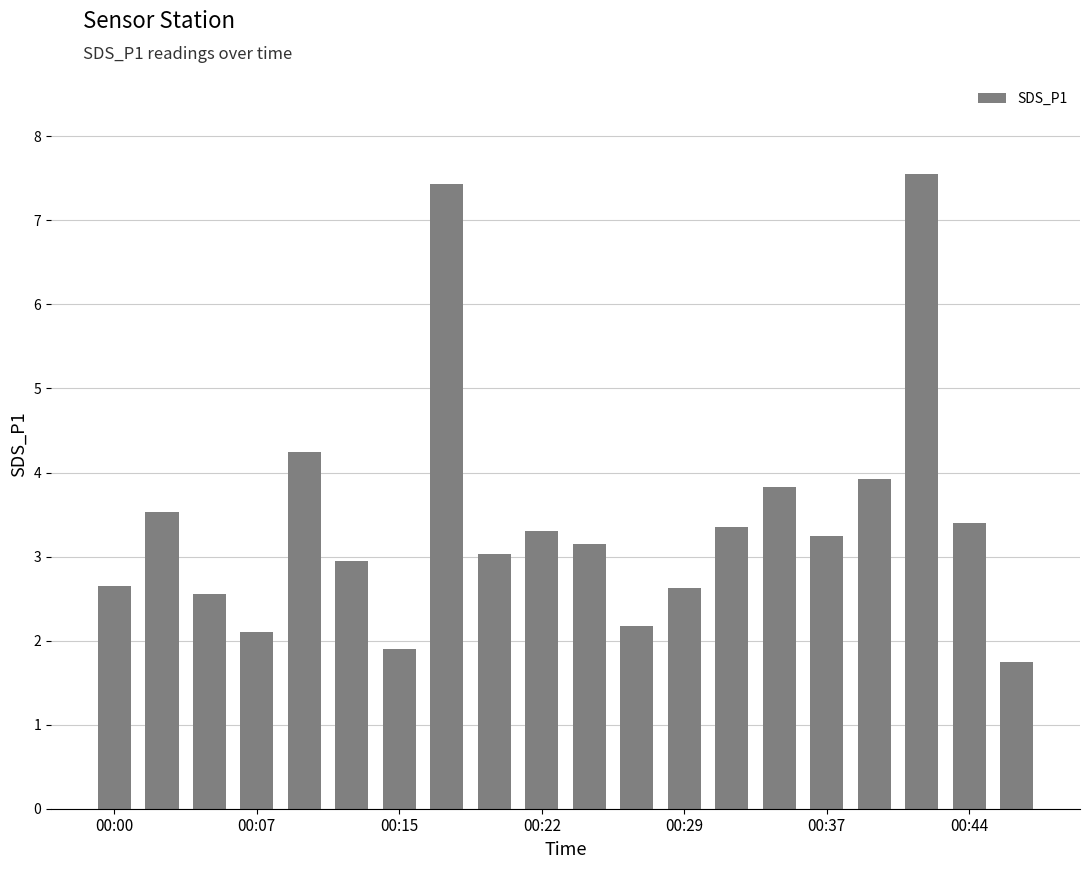

What is the minimum value shown in the chart?

1.8